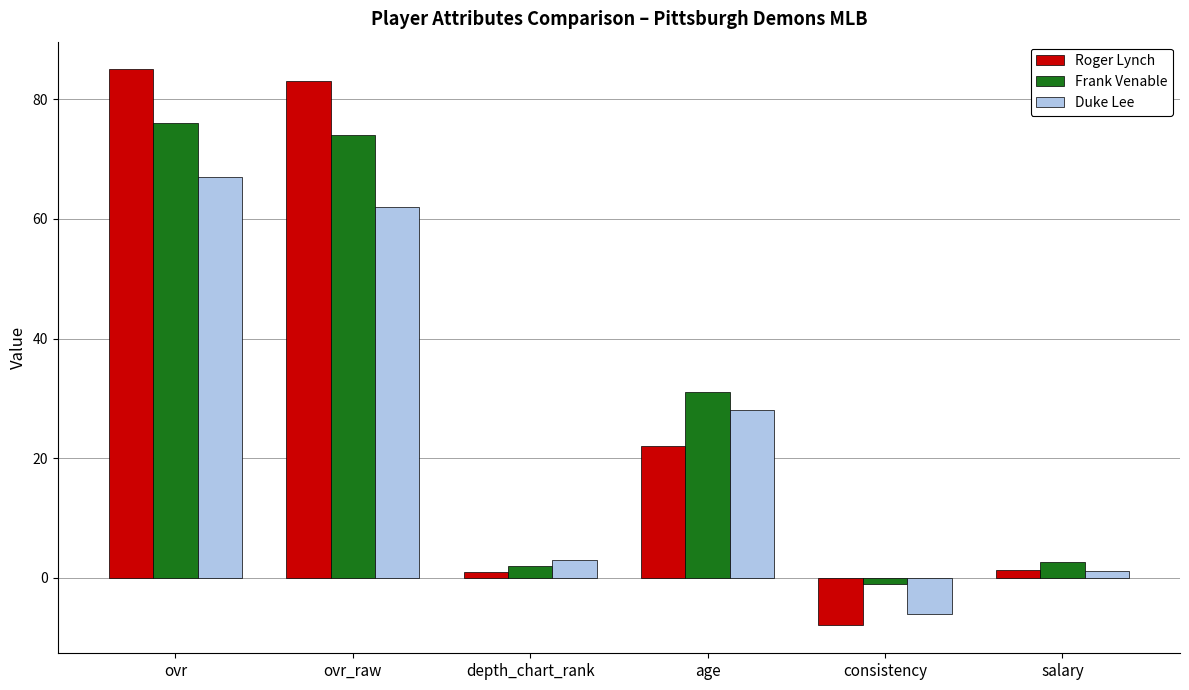

The value of Frank Venable at age is 9.3. True or false?

False